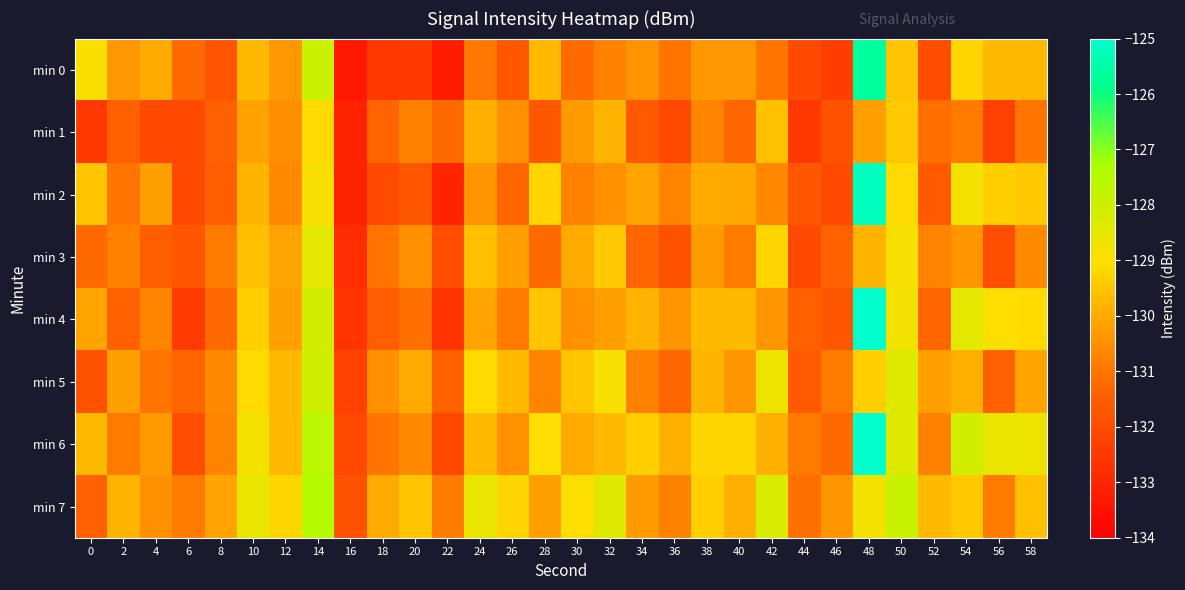

Reading right to left, transcribe all the data shown in this chart.

min 0: 58=-129.7	56=-129.7	54=-129.2	52=-131.9	50=-129.5	48=-125.6	46=-132.3	44=-132.0	42=-131.0	40=-130.4	38=-130.4	36=-131.0	34=-130.4	32=-130.7	30=-131.2	28=-129.7	26=-131.7	24=-130.9	22=-133.2	20=-132.4	18=-132.5	16=-133.3	14=-127.9	12=-130.4	10=-129.7	8=-131.7	6=-131.2	4=-130.0	2=-130.4	0=-128.9
min 1: 58=-131.0	56=-132.3	54=-130.9	52=-131.1	50=-129.4	48=-130.2	46=-131.8	44=-132.5	42=-129.6	40=-131.3	38=-130.7	36=-132.1	34=-131.6	32=-129.8	30=-130.3	28=-131.7	26=-130.5	24=-129.9	22=-131.2	20=-130.8	18=-131.3	16=-133.1	14=-129.1	12=-130.5	10=-130.1	8=-131.4	6=-132.0	4=-132.1	2=-131.5	0=-132.5
min 2: 58=-129.4	56=-129.3	54=-128.8	52=-131.6	50=-129.1	48=-125.2	46=-132.0	44=-131.7	42=-130.7	40=-130.1	38=-130.0	36=-130.7	34=-130.1	32=-130.5	30=-130.8	28=-129.2	26=-131.3	24=-130.4	22=-133.0	20=-131.7	18=-132.0	16=-133.1	14=-128.9	12=-130.6	10=-129.8	8=-131.5	6=-132.1	4=-130.2	2=-131.0	0=-129.5
min 3: 58=-130.6	56=-131.9	54=-130.4	52=-130.7	50=-128.9	48=-129.8	46=-131.4	44=-132.1	42=-129.2	40=-130.9	38=-130.3	36=-131.8	34=-131.3	32=-129.4	30=-130.0	28=-131.2	26=-130.2	24=-129.6	22=-131.9	20=-130.5	18=-131.0	16=-132.8	14=-128.5	12=-130.1	10=-129.6	8=-130.9	6=-131.7	4=-131.5	2=-130.8	0=-131.2
min 4: 58=-129.1	56=-129.0	54=-128.5	52=-131.3	50=-128.8	48=-124.9	46=-131.7	44=-131.4	42=-130.4	40=-129.7	38=-129.7	36=-130.4	34=-129.8	32=-130.2	30=-130.5	28=-129.5	26=-130.9	24=-130.1	22=-132.6	20=-131.1	18=-131.5	16=-132.6	14=-128.1	12=-130.2	10=-129.3	8=-131.2	6=-132.4	4=-130.7	2=-131.4	0=-130.1
min 5: 58=-130.1	56=-131.4	54=-129.9	52=-130.2	50=-128.4	48=-129.3	46=-130.9	44=-131.6	42=-128.7	40=-130.4	38=-129.8	36=-131.3	34=-130.8	32=-128.9	30=-129.5	28=-130.7	26=-129.7	24=-129.1	22=-131.4	20=-130.0	18=-130.5	16=-132.3	14=-128.0	12=-129.7	10=-129.1	8=-130.6	6=-131.3	4=-131.0	2=-130.2	0=-131.8
min 6: 58=-128.7	56=-128.6	54=-128.1	52=-130.8	50=-128.4	48=-124.5	46=-131.2	44=-130.9	42=-129.9	40=-129.2	38=-129.2	36=-129.9	34=-129.3	32=-129.7	30=-130.0	28=-129.0	26=-130.5	24=-129.7	22=-132.1	20=-130.6	18=-131.0	16=-132.1	14=-127.6	12=-129.7	10=-128.8	8=-130.7	6=-131.9	4=-130.3	2=-130.9	0=-129.7
min 7: 58=-129.6	56=-130.9	54=-129.4	52=-129.7	50=-127.9	48=-128.8	46=-130.4	44=-131.1	42=-128.2	40=-129.9	38=-129.3	36=-130.8	34=-130.3	32=-128.4	30=-129.0	28=-130.2	26=-129.2	24=-128.6	22=-130.9	20=-129.5	18=-130.0	16=-131.8	14=-127.5	12=-129.2	10=-128.6	8=-130.1	6=-130.9	4=-130.5	2=-129.8	0=-131.4